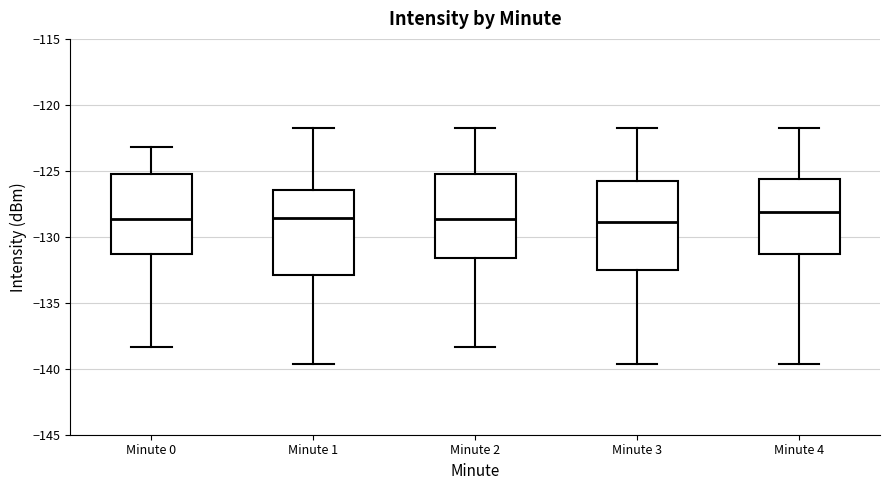

Reading left to right, read every box against the y-axis: the position of its median line, the range the box covers, and the ends of its whiskers. The values are not printed on the chart, so give them approximately, as read against the axis.

Minute 0: median -128.5, box -131.5 to -125.0, whiskers -138.5 to -123.0
Minute 1: median -128.5, box -133.0 to -126.5, whiskers -139.5 to -122.0
Minute 2: median -128.5, box -131.5 to -125.0, whiskers -138.5 to -122.0
Minute 3: median -129.0, box -132.5 to -126.0, whiskers -139.5 to -122.0
Minute 4: median -128.0, box -131.5 to -125.5, whiskers -139.5 to -122.0